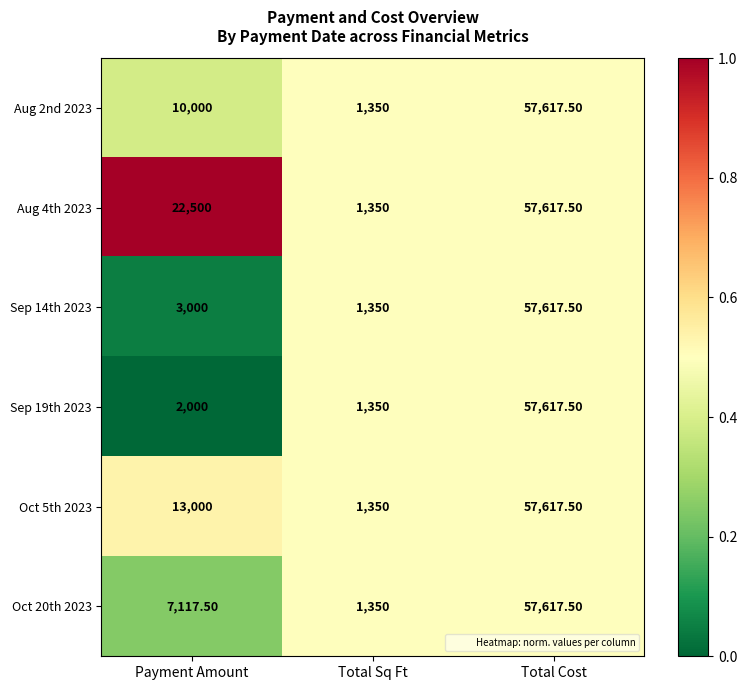

What is the total value across all series at Total Sq Ft?

8100.0